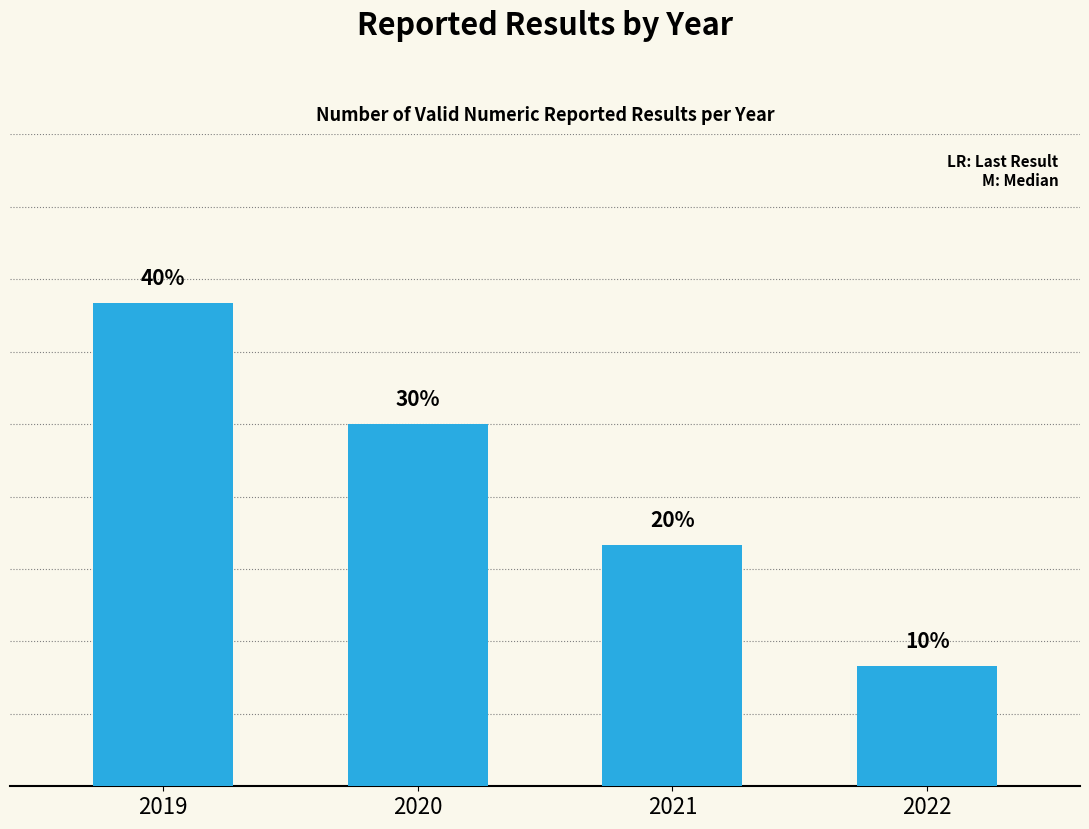

Are the bars horizontal?

No